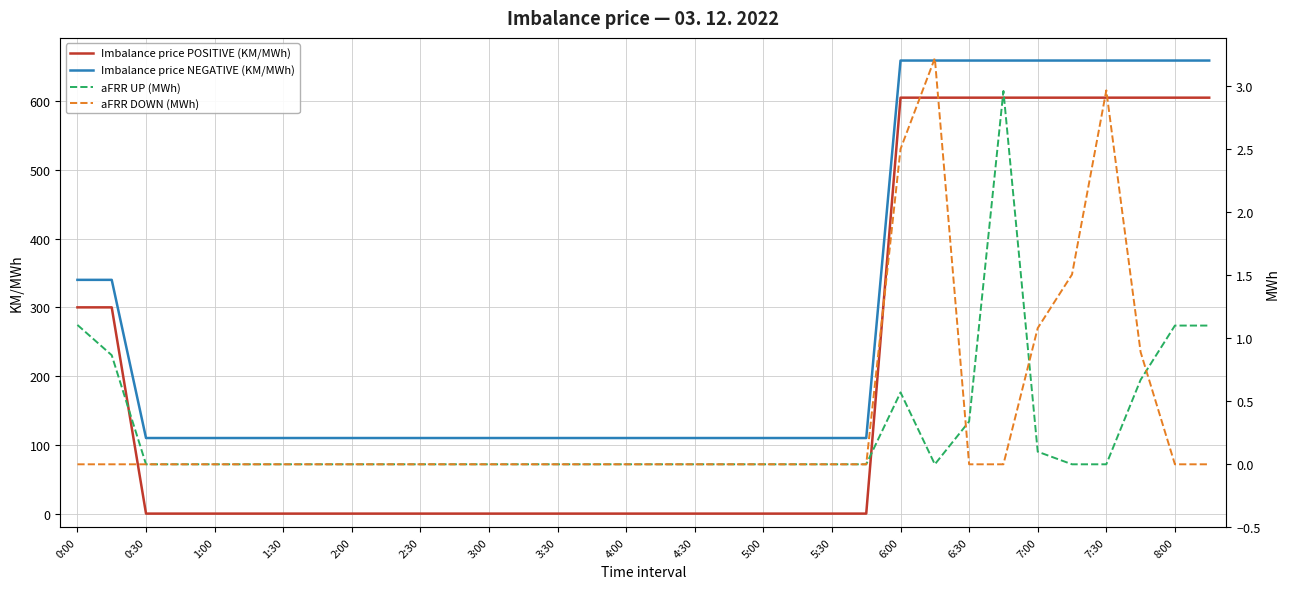

What is the difference between the maximum and minimum values in the Imbalance price NEGATIVE (KM/MWh) series?

549.1